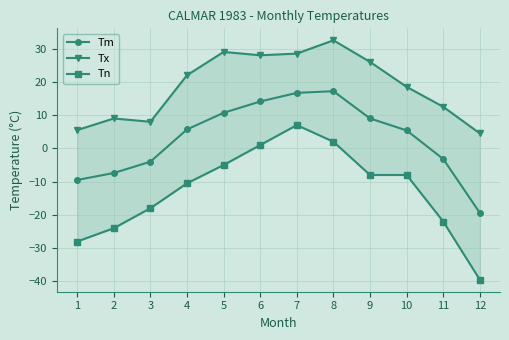

Where does the Tx series first go above 22?

5